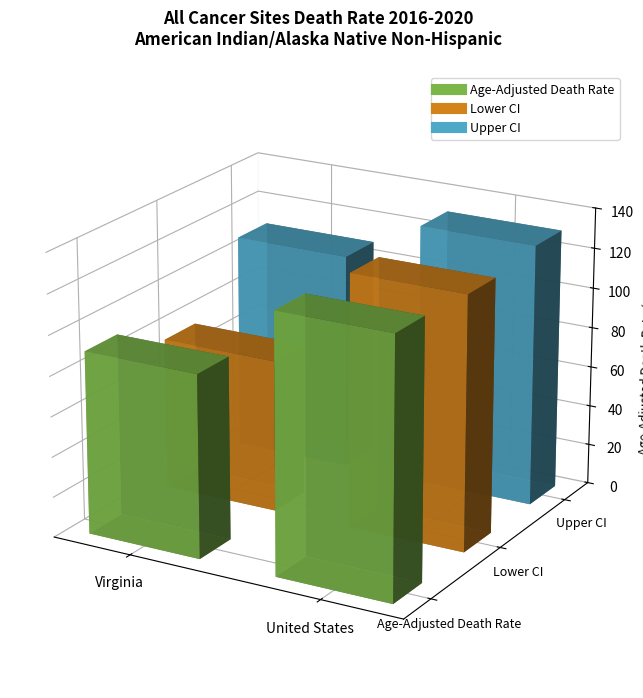

What is the value of the Upper CI bar at the 1st from the left?

108.2